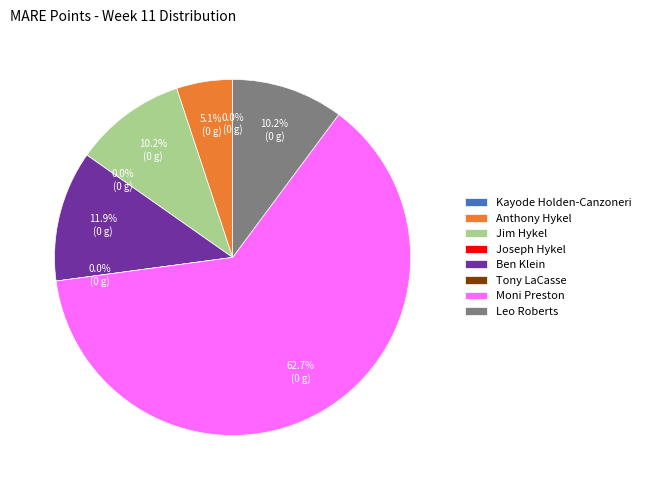

Combined, what portion of the pie is Kayode Holden-Canzoneri and Moni Preston?

62.7%